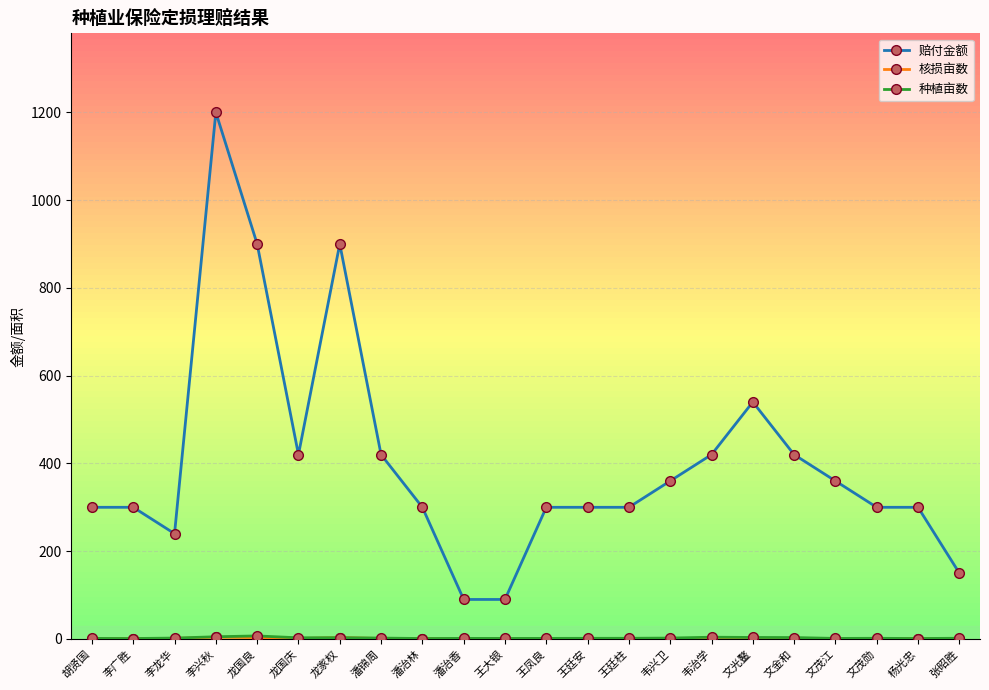

Count the number of categories in the chart.

22